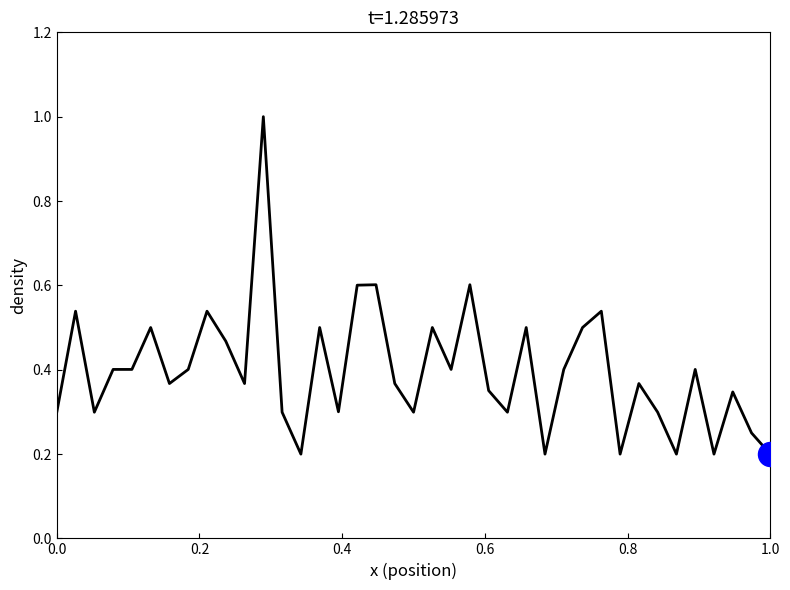

What is the greatest value displayed?

1.0